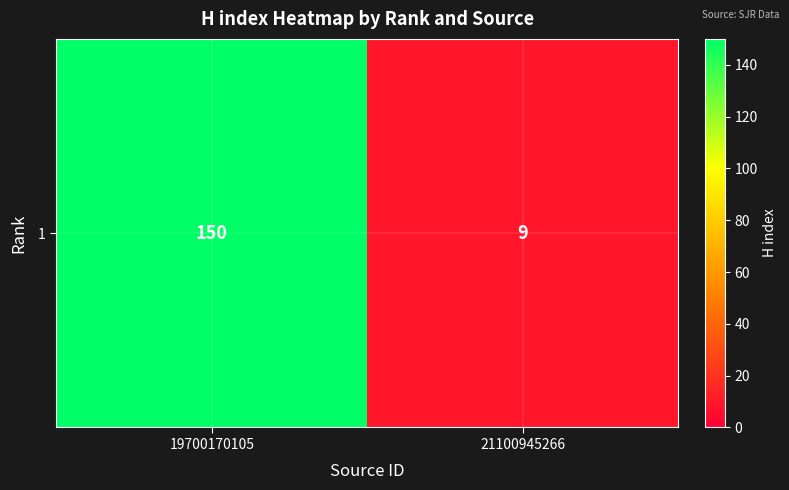

The value at 21100945266 is 12. True or false?

False